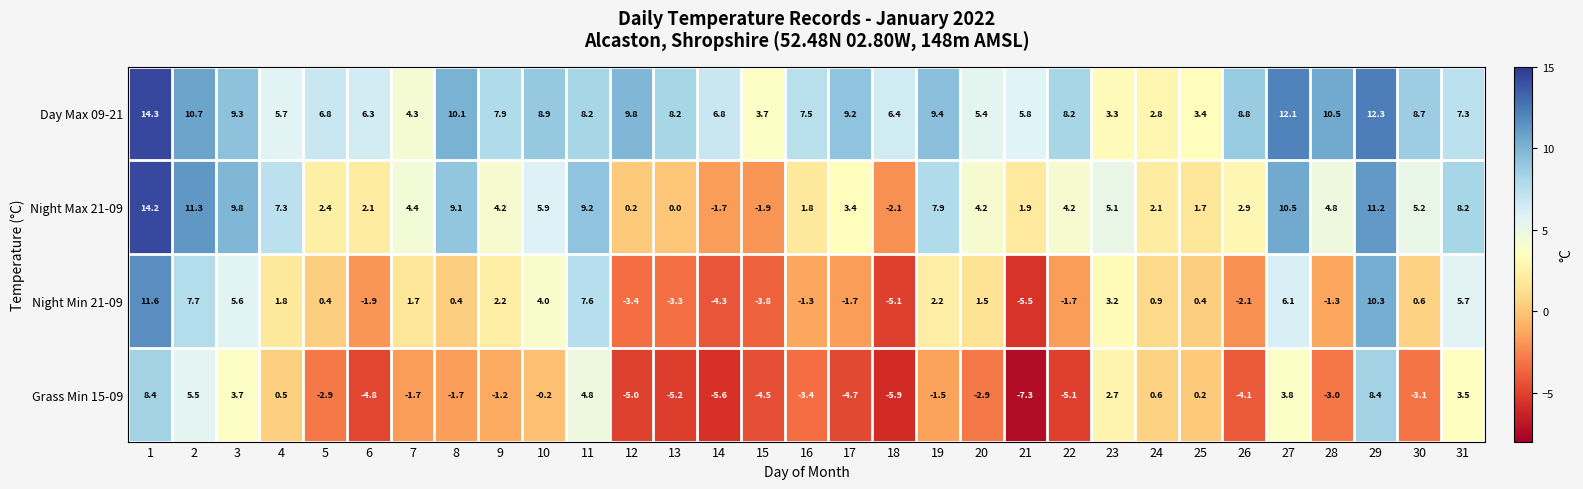

At 9, list the series in order from smallest to largest.

Grass Min 15-09, Night Min 21-09, Night Max 21-09, Day Max 09-21